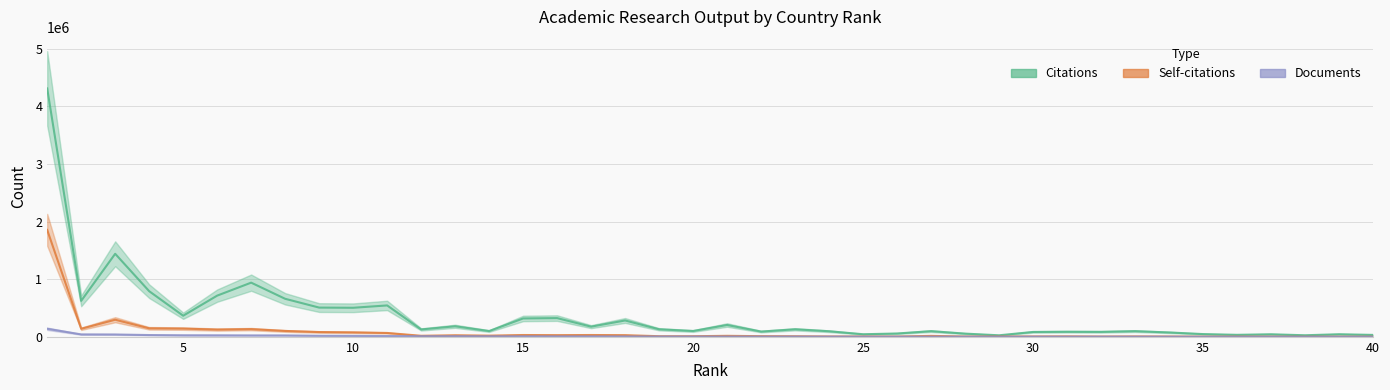

Rank the categories by Citations value from lowest to highest.

29, 38, 40, 36, 37, 39, 25, 35, 28, 26, 34, 30, 32, 31, 22, 24, 33, 27, 14, 20, 12, 23, 19, 17, 13, 21, 18, 15, 16, 5, 10, 9, 11, 2, 8, 6, 4, 7, 3, 1